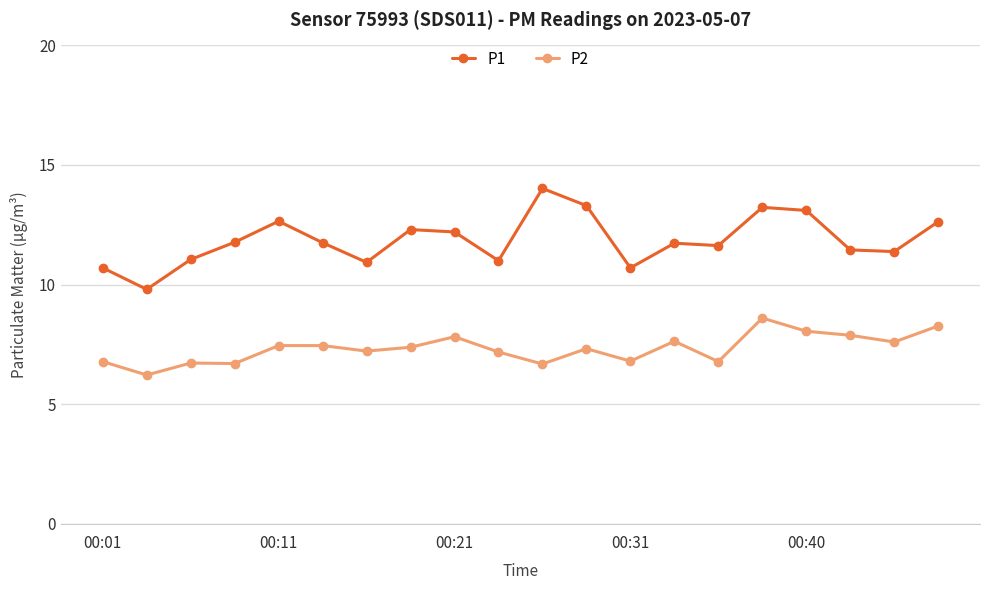

Which series has the largest total across all categories?

P1